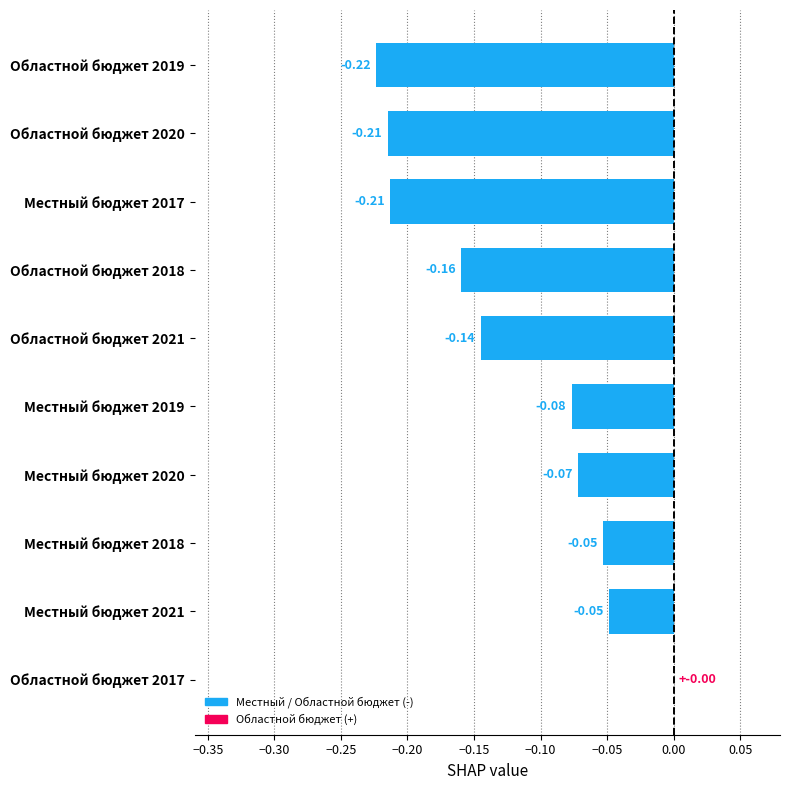

What is the sum of all values?

-1.2